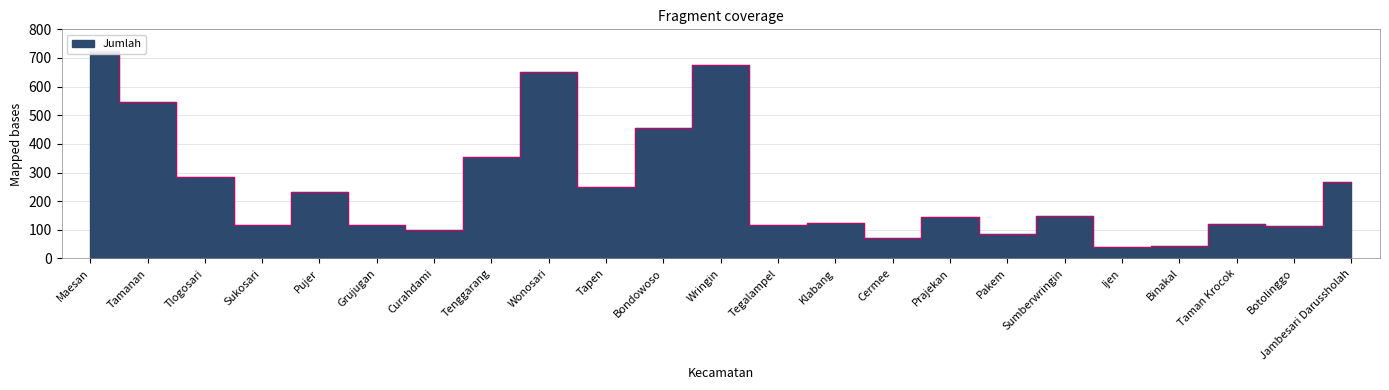

What is the difference between the second highest and minimum values?

637